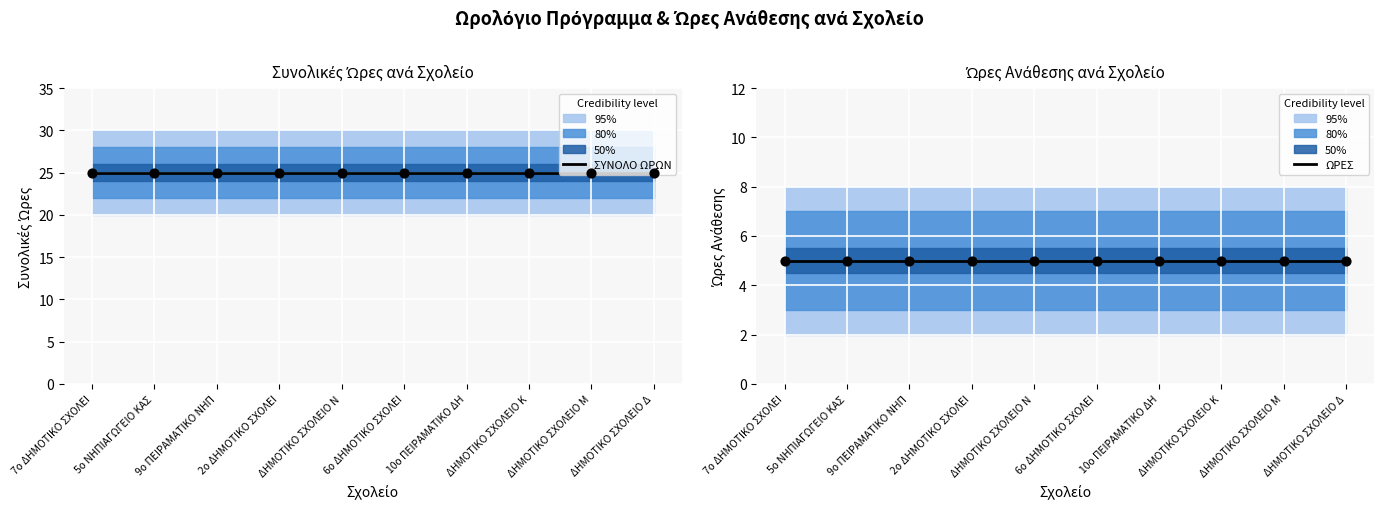

At which category is the sum across all series the highest?

7ο ΔΗΜΟΤΙΚΟ ΣΧΟΛΕΙ